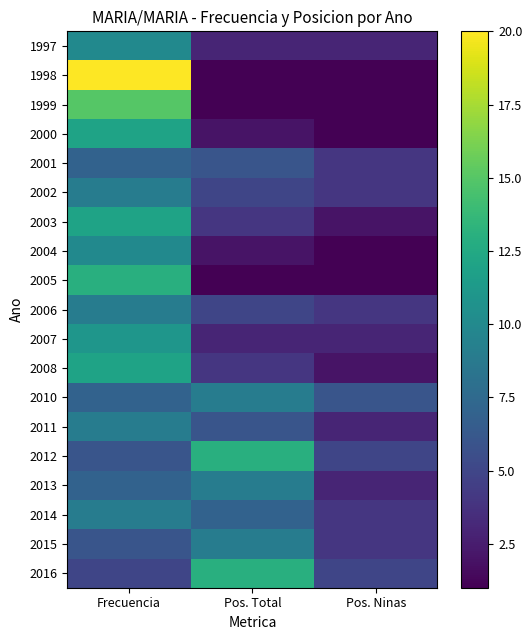

What is the minimum value shown in the chart?

1